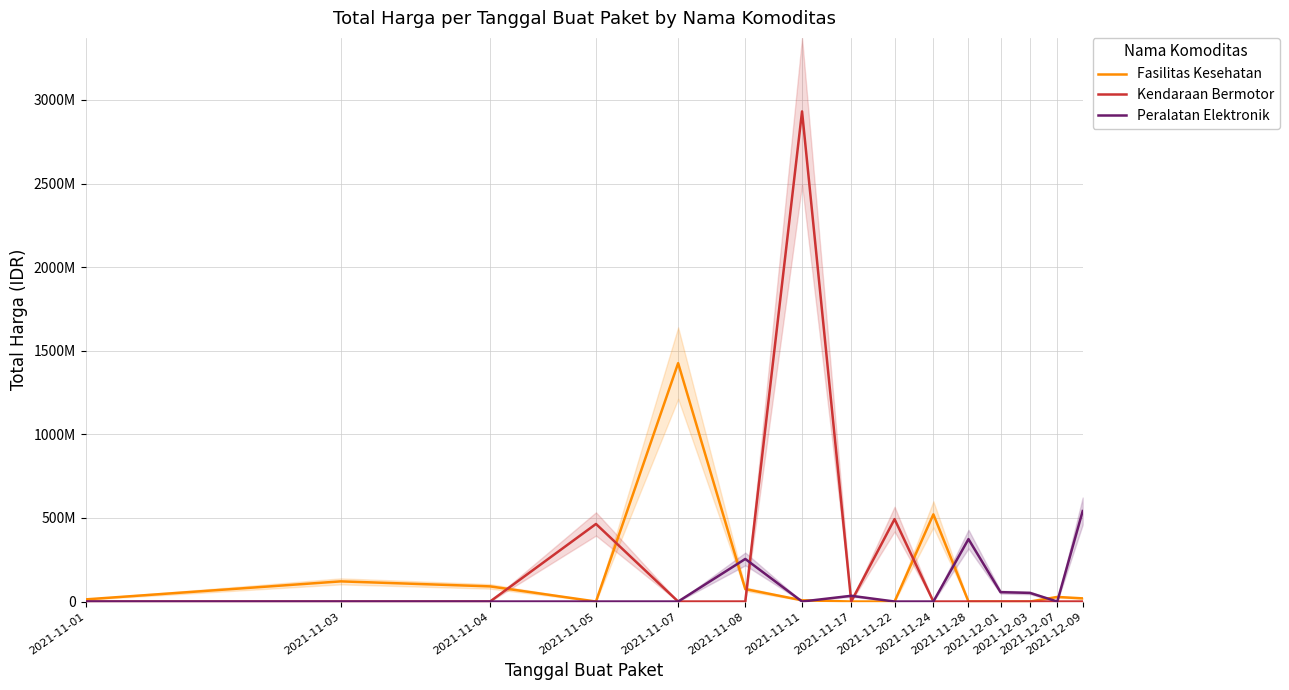

How many interior local peaks does the Kendaraan Bermotor series have?

3